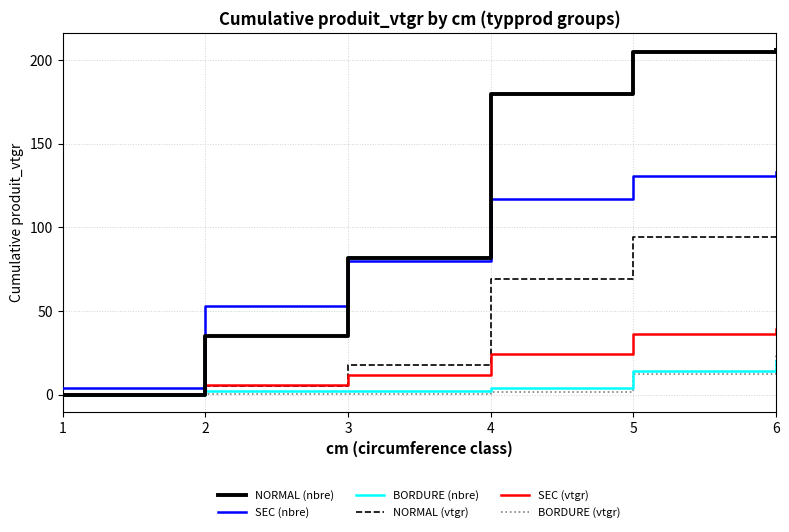

Does the chart have visible grid lines?

Yes